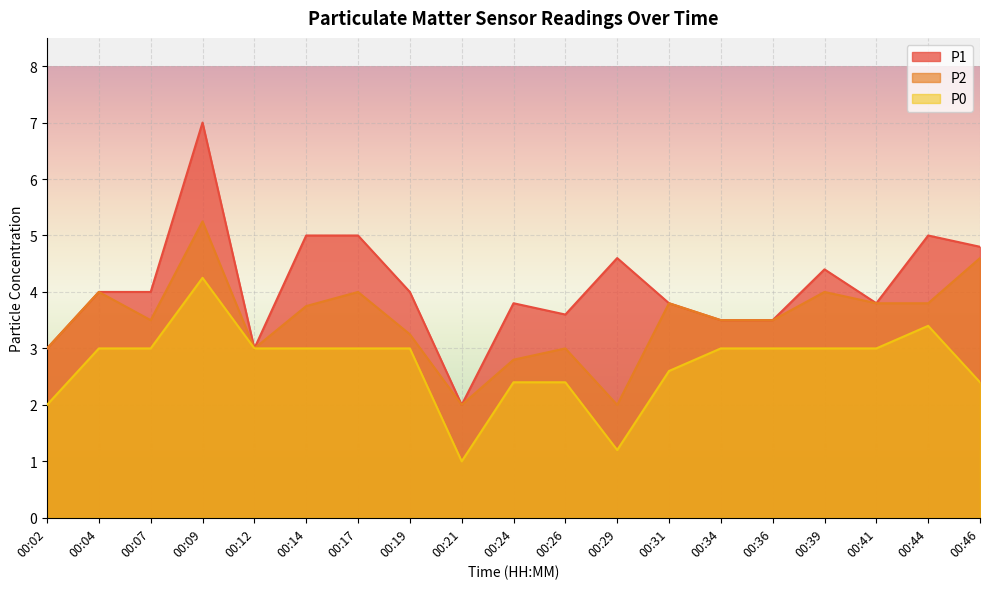

True or false: P1 has a value of 5.0 at 00:14.

True